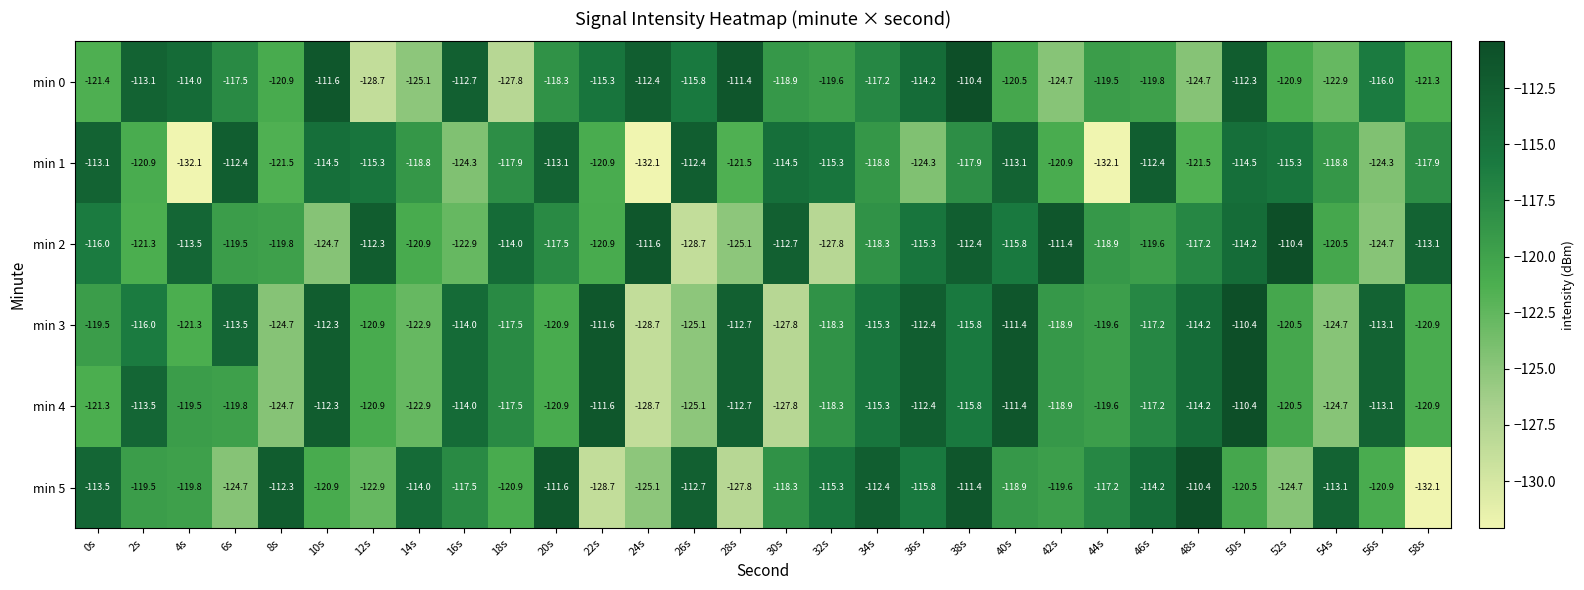

The value of min 5 at 22s is -128.7. True or false?

True